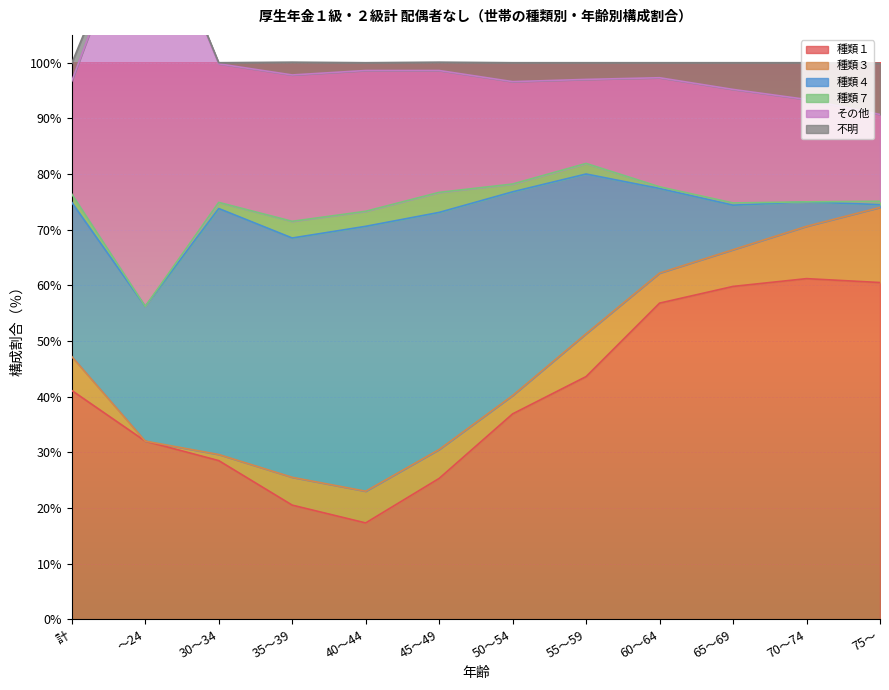

What is the difference between the 不明 values at 55～59 and 70～74?

3.6